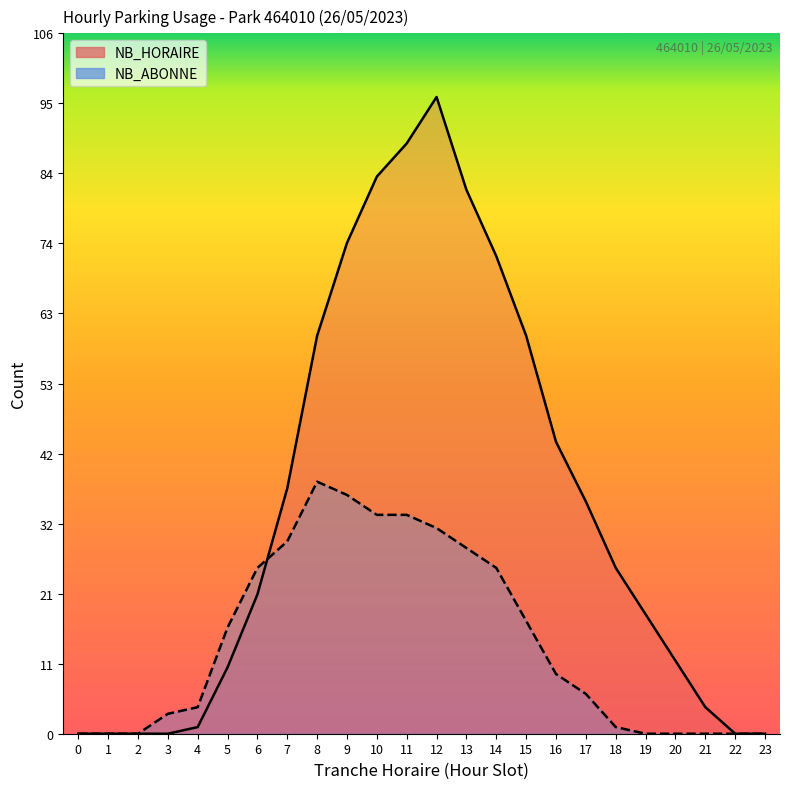

At which category does the chart reach its peak across all series?

12